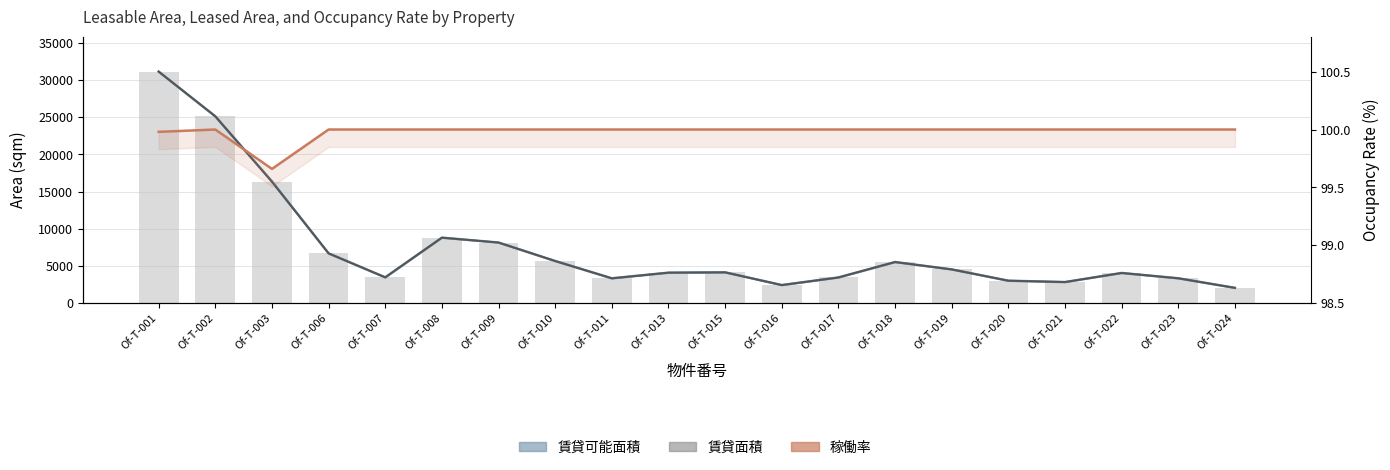

Is the value of 賃貸可能面積 at Of-T-016 greater than the value of 稼働率 at Of-T-024?

Yes